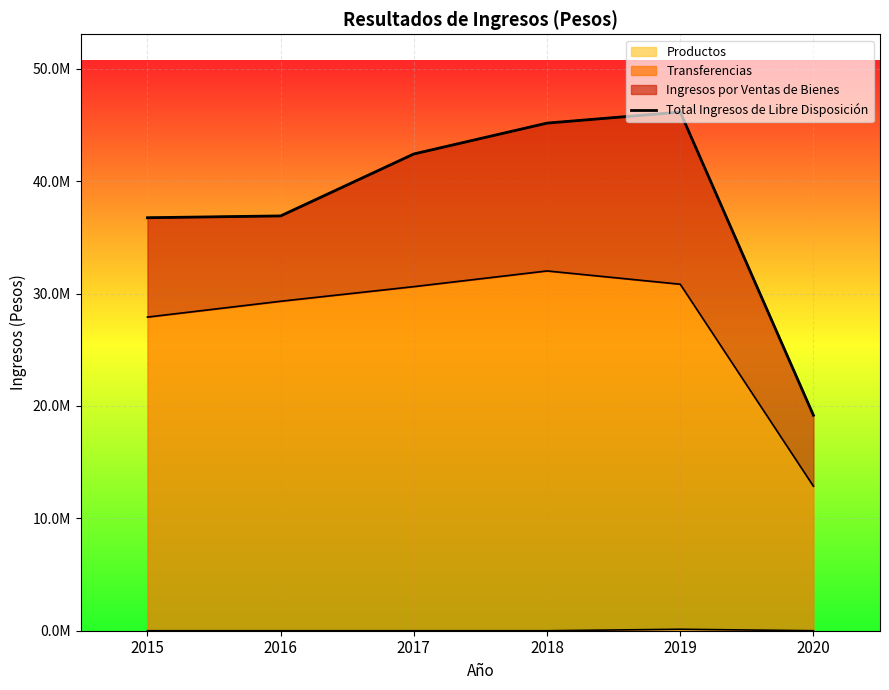

What is the change in value from 2015 to 2016?

+160073